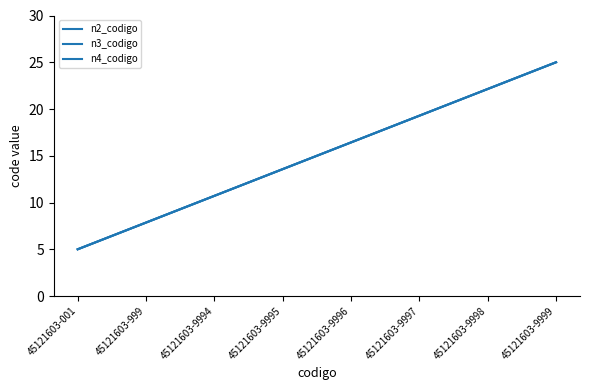

Is this an area chart (filled region under the line)?

No